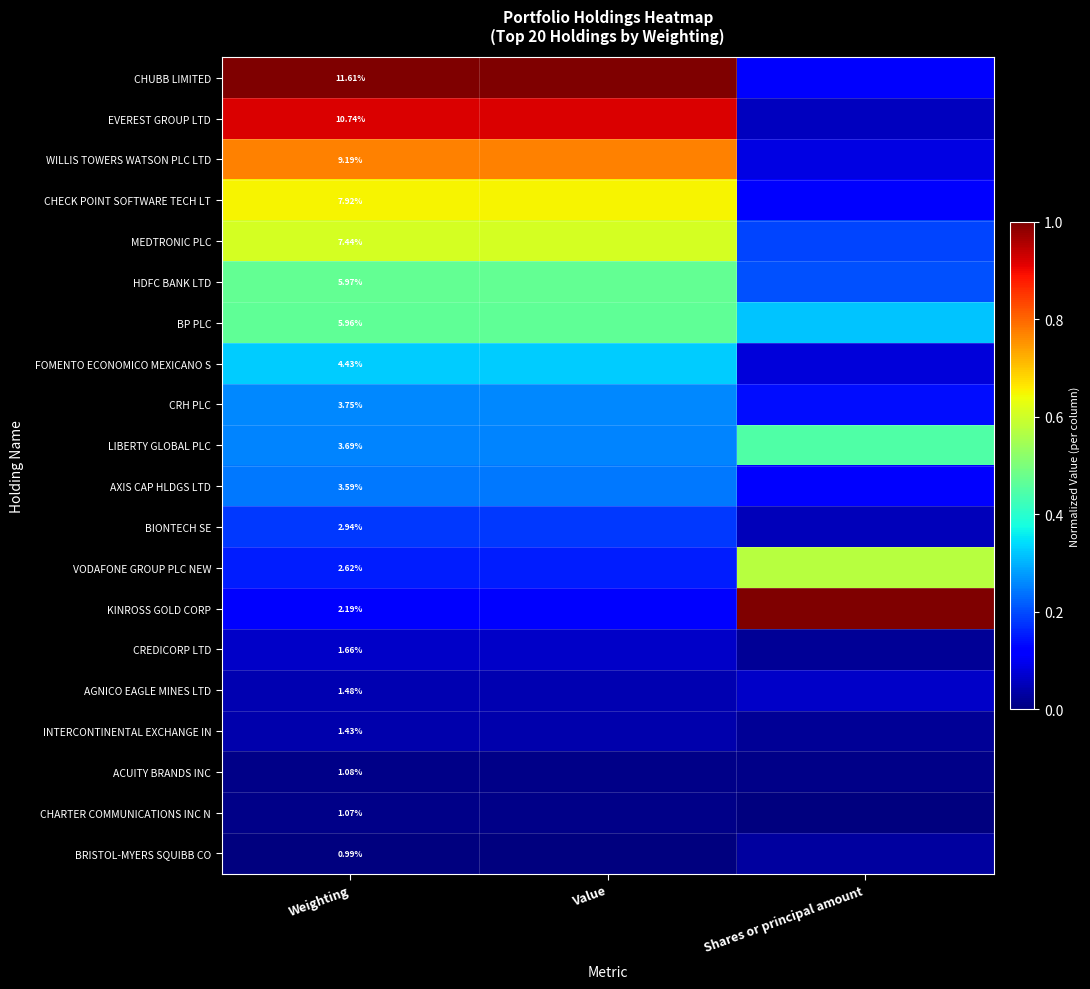

What is the spread (max minus min) of values at Weighting?

10.6